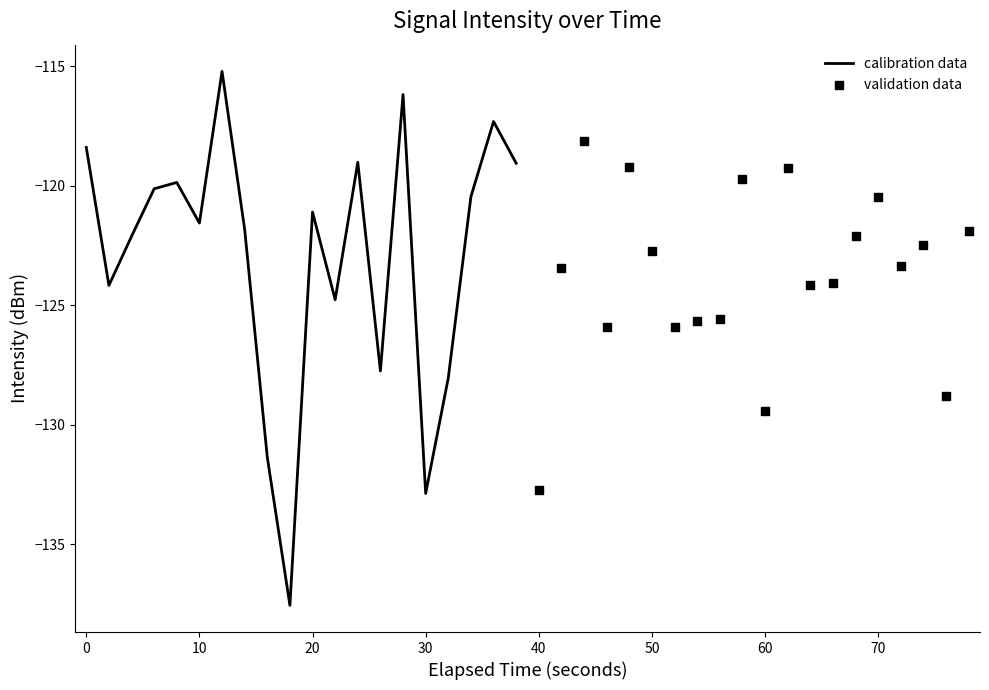

What are all the series names shown in the legend?

calibration data, validation data